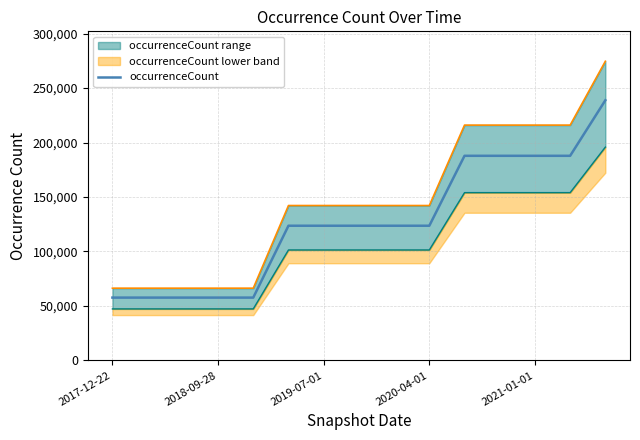

Does the chart display data point markers on the line(s)?

No